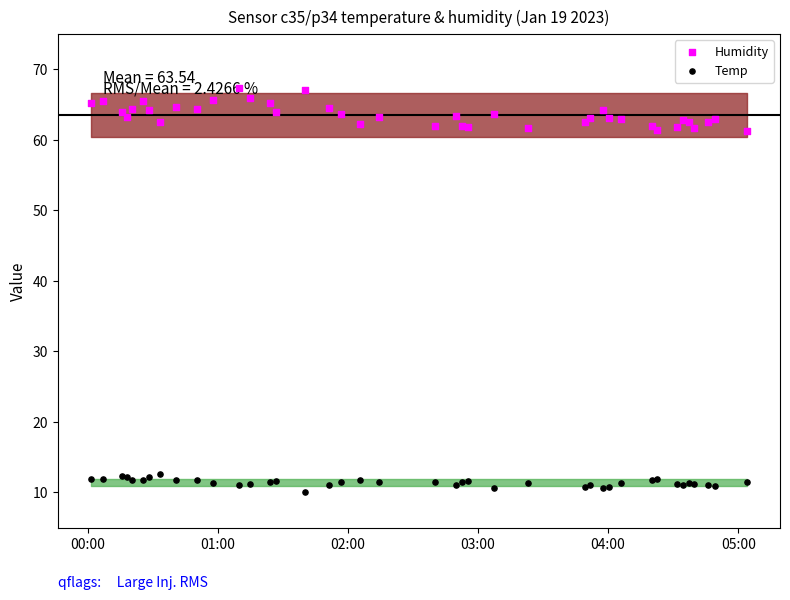

Which series reaches the minimum Y coordinate?

Temp